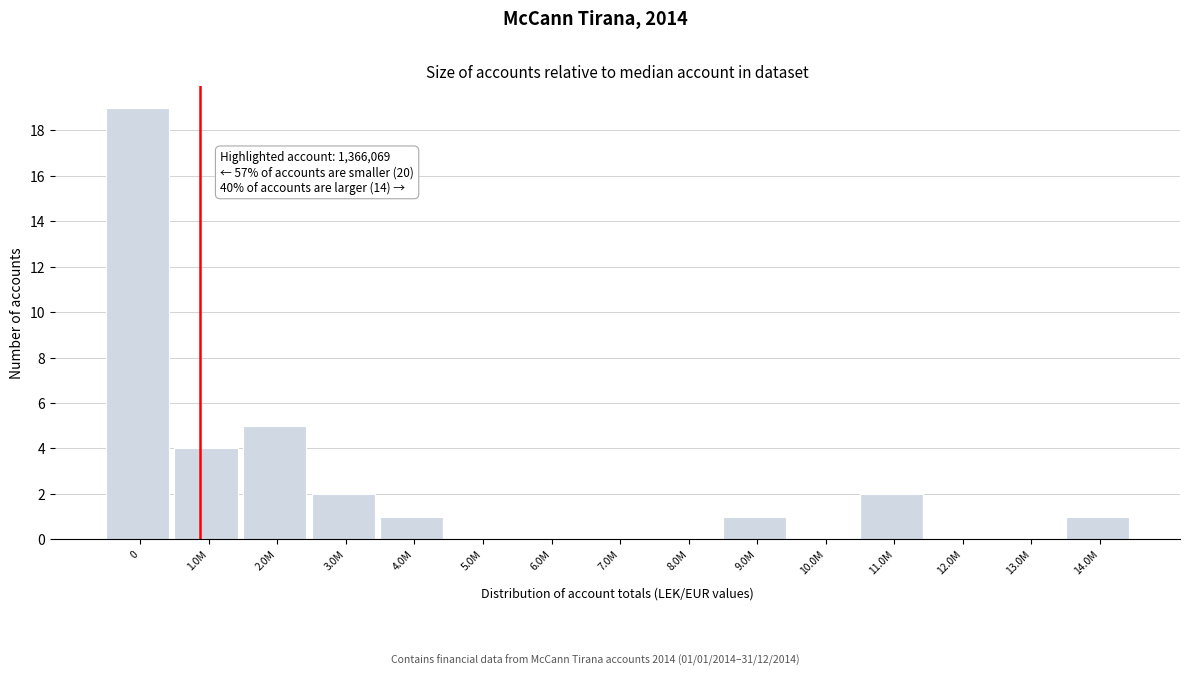

Where is the data nearest to the value 9?

2.0M